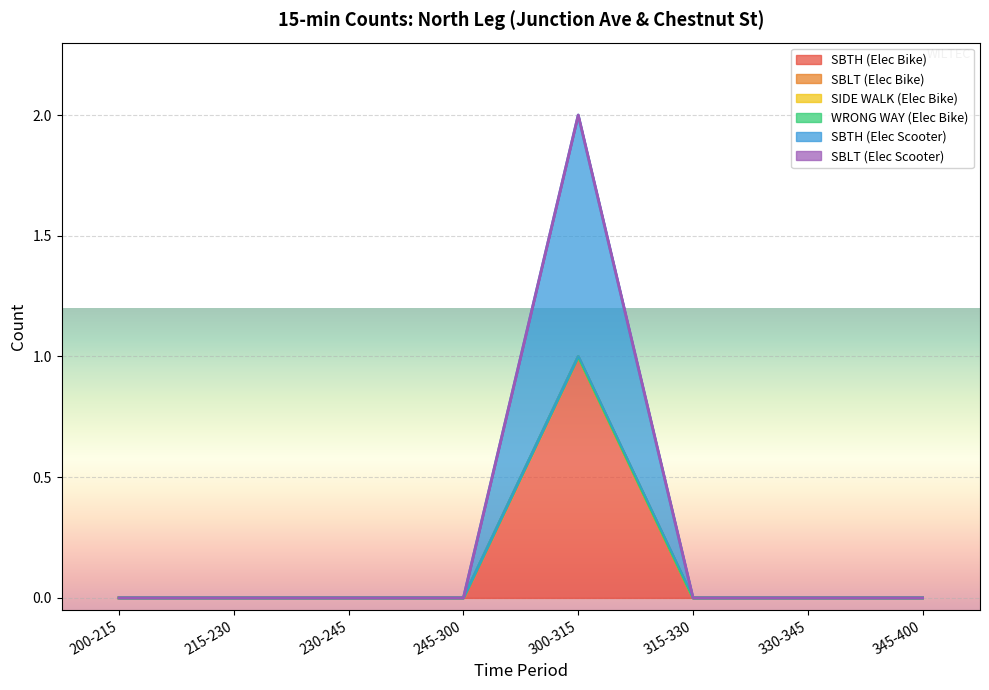

True or false: WRONG WAY (Elec Bike) has more than 2 interior local peaks.

False